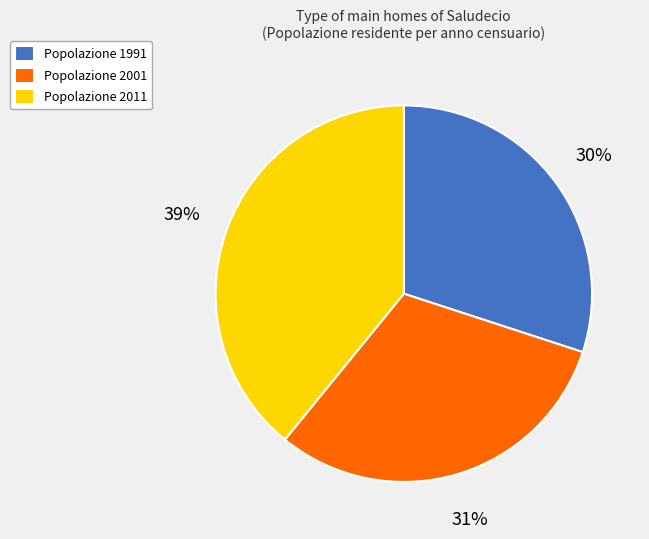

Do Popolazione 1991 and Popolazione 2011 together represent more than half of the pie?

Yes